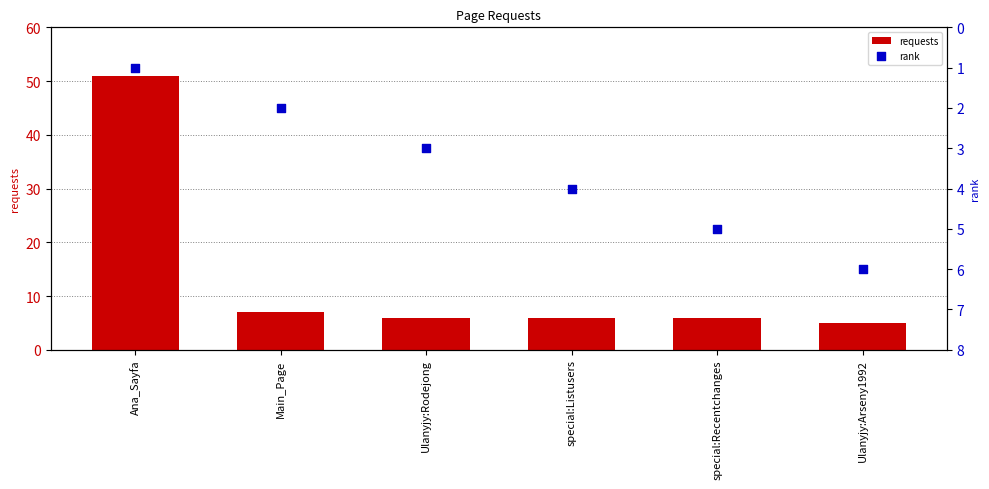

At how many categories does at least one series exceed 26?

1